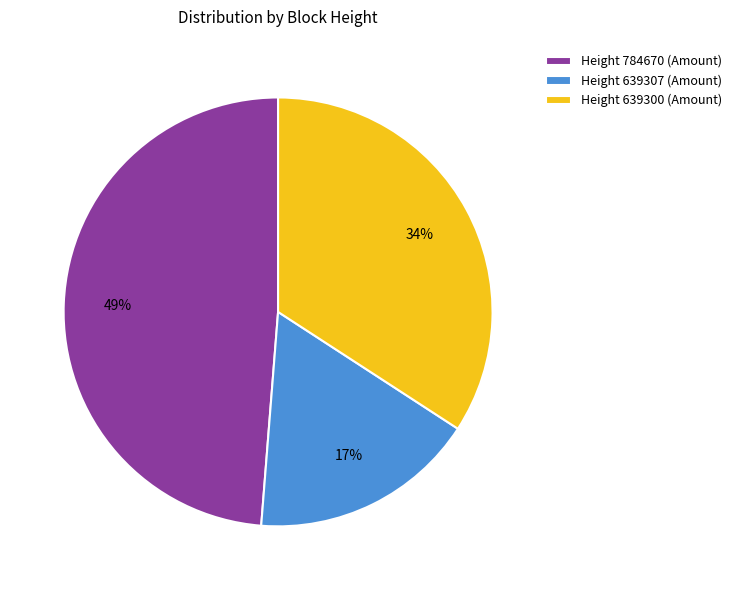

Count the number of slices in the pie.

3